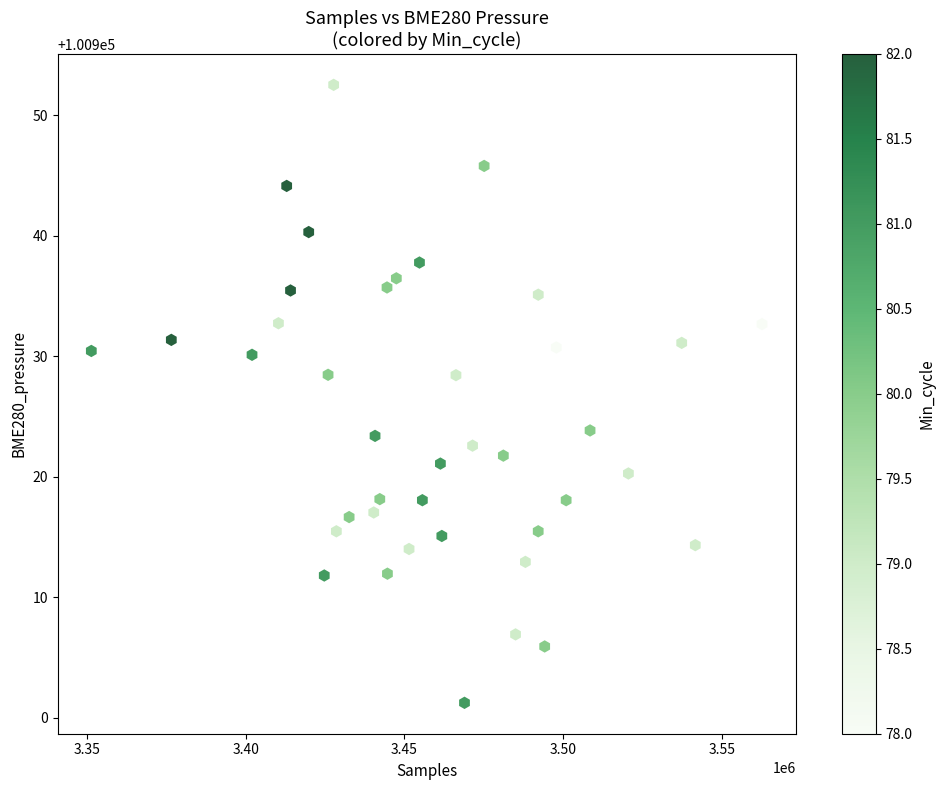

What is the range of X values (max minus min)?

211152.0